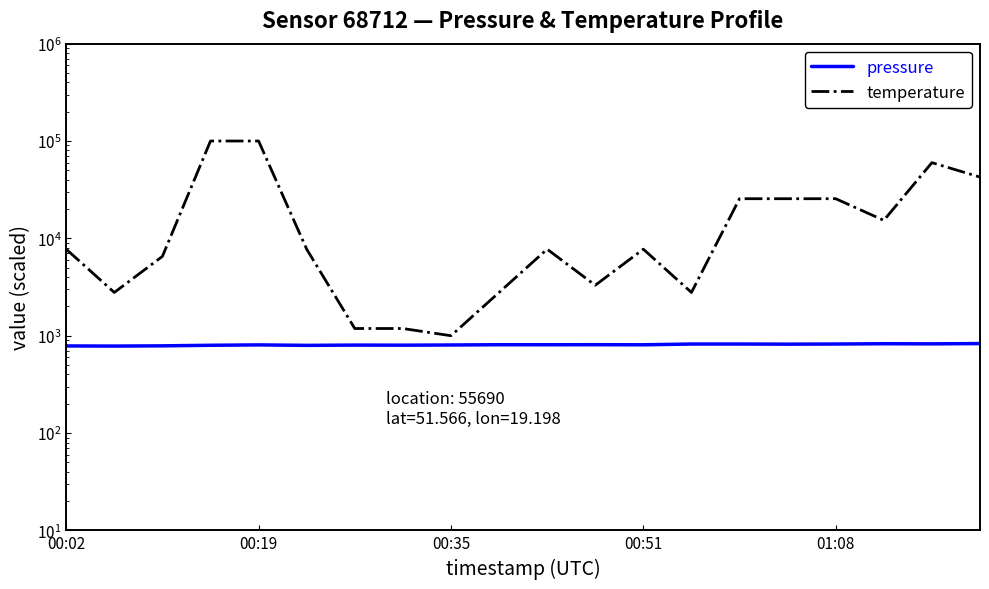

What is the highest value of the pressure series?

830.6